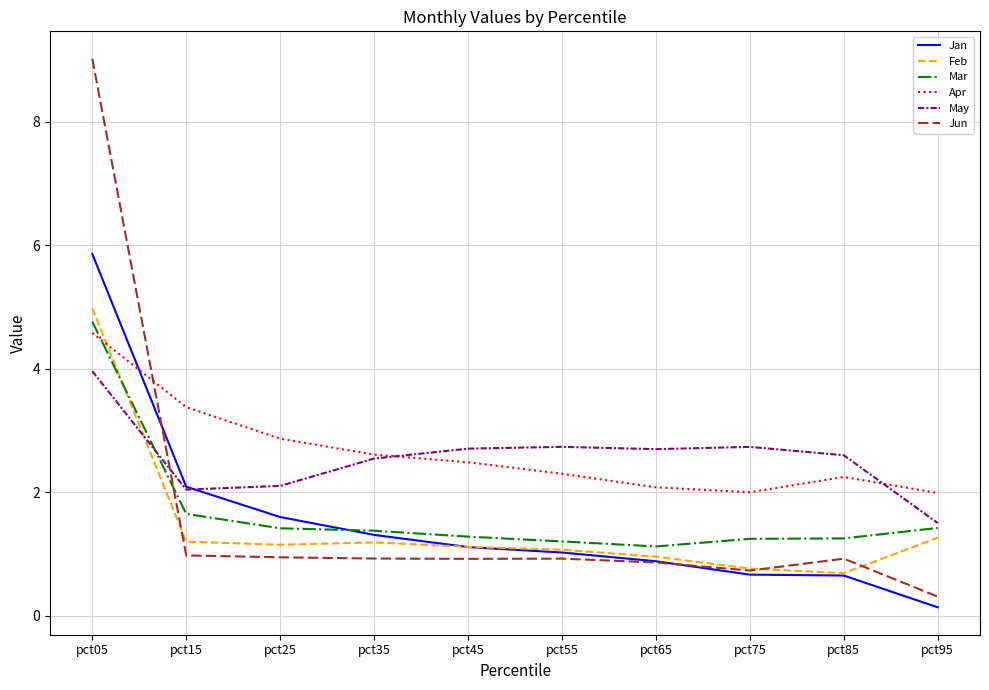

What is the approximate value of Jan at pct15?

2.1